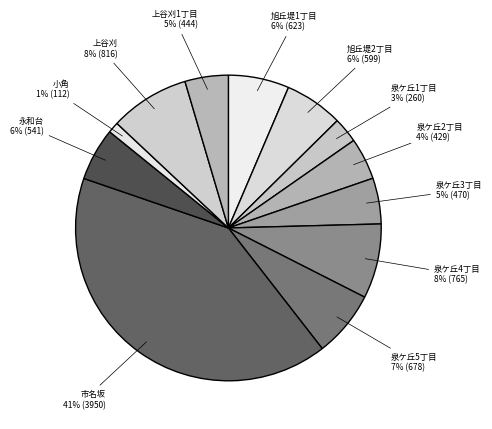

How many slices are in this pie chart?

12